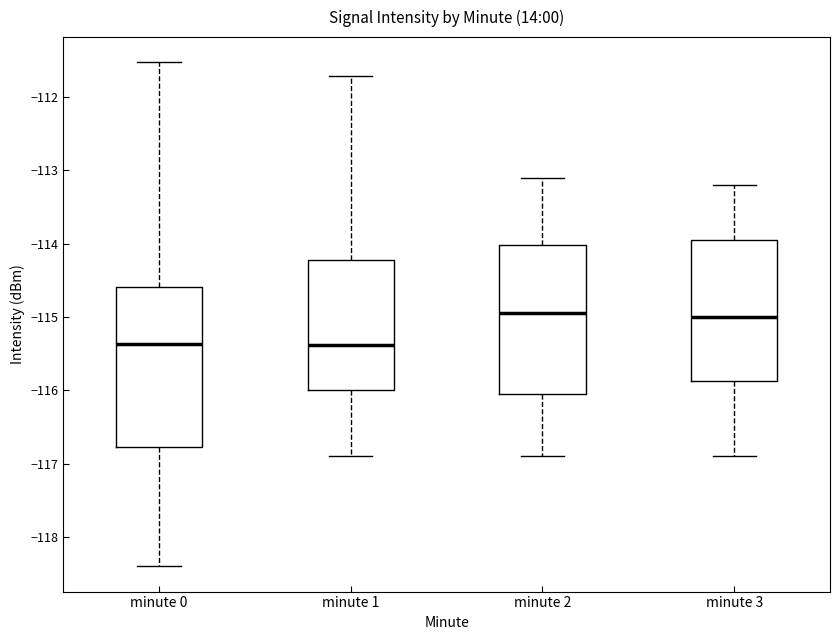

Where does the lower whisker of the box for minute 0 end on the y-axis? The values are not printed on the chart, so give them approximately, as read against the axis.

-118.4